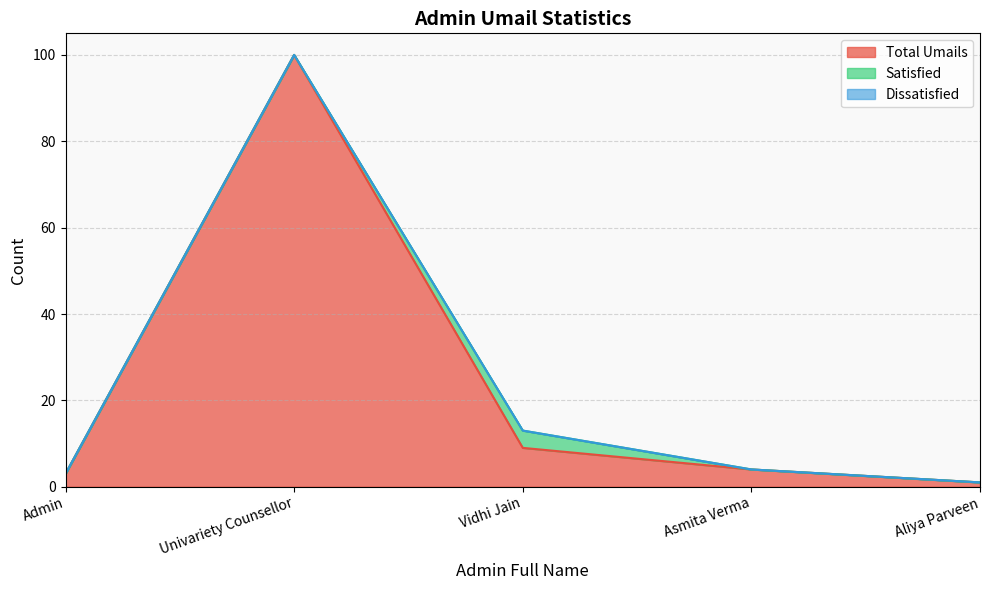

What is the difference between the Total Umails values at Asmita Verma and Vidhi Jain?

5